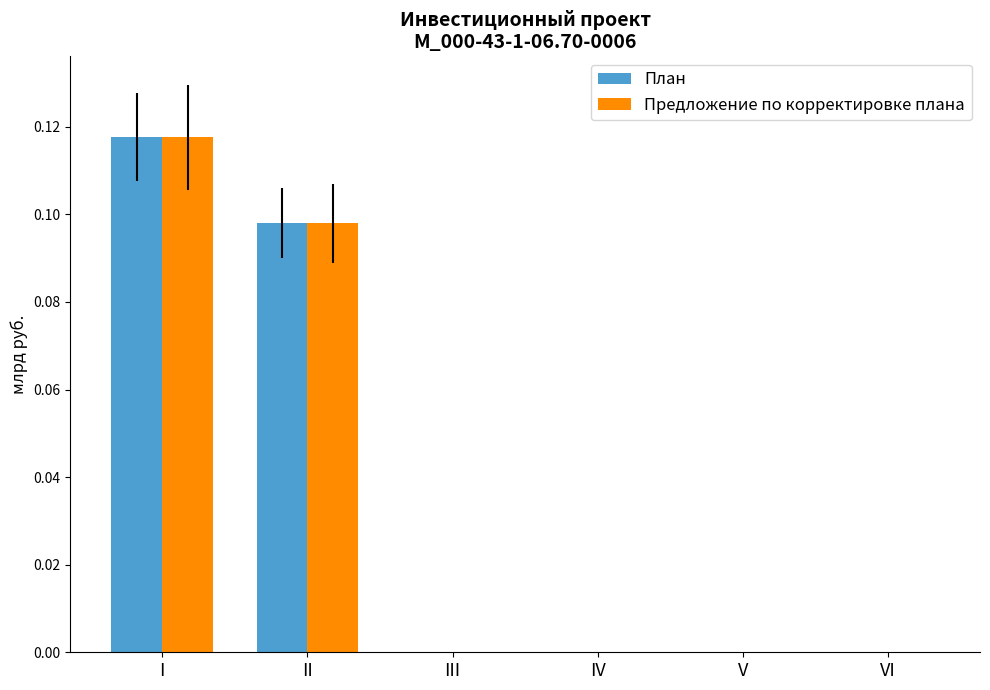

At which category is the sum across all series the highest?

I